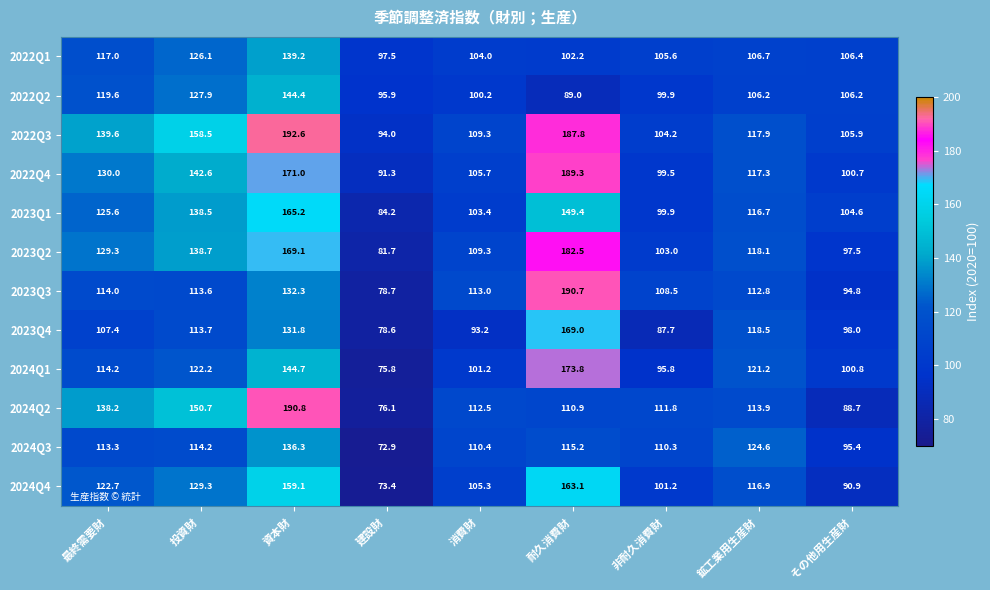

What is the approximate value of 2024Q4 at 消費財?

105.3